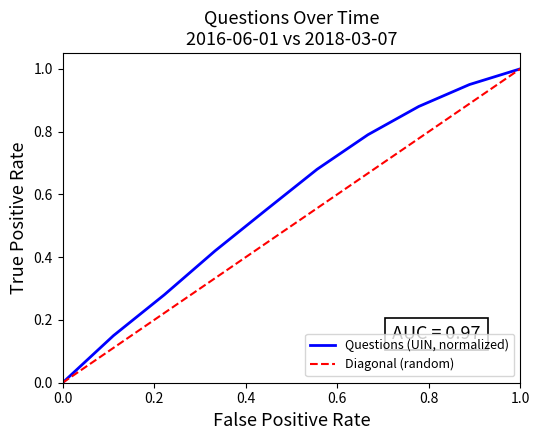

What is the greatest value displayed?

1.0